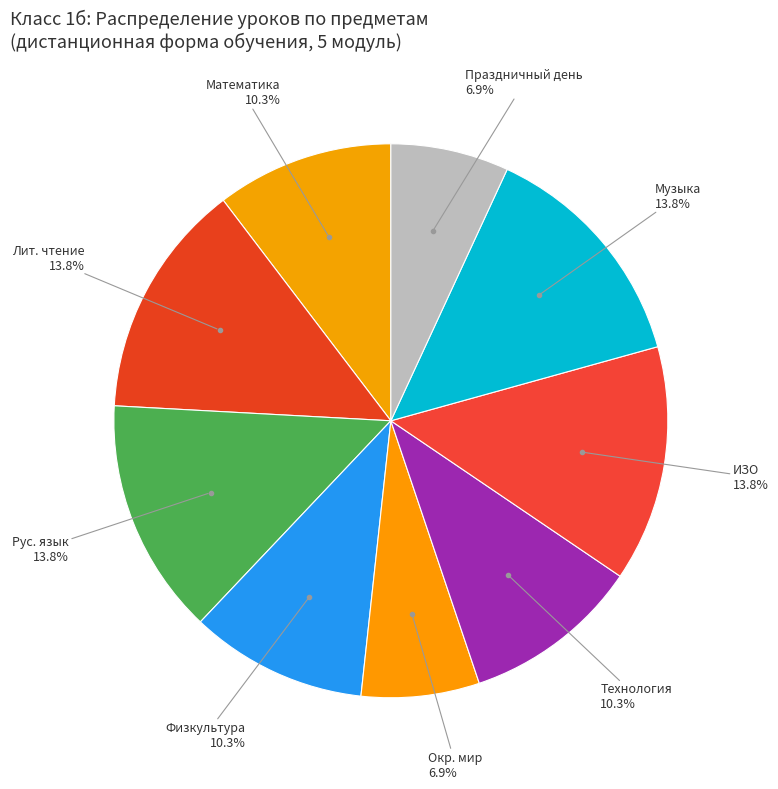

To the nearest percent, what is the difference between the largest and smallest slice percentages?

7%